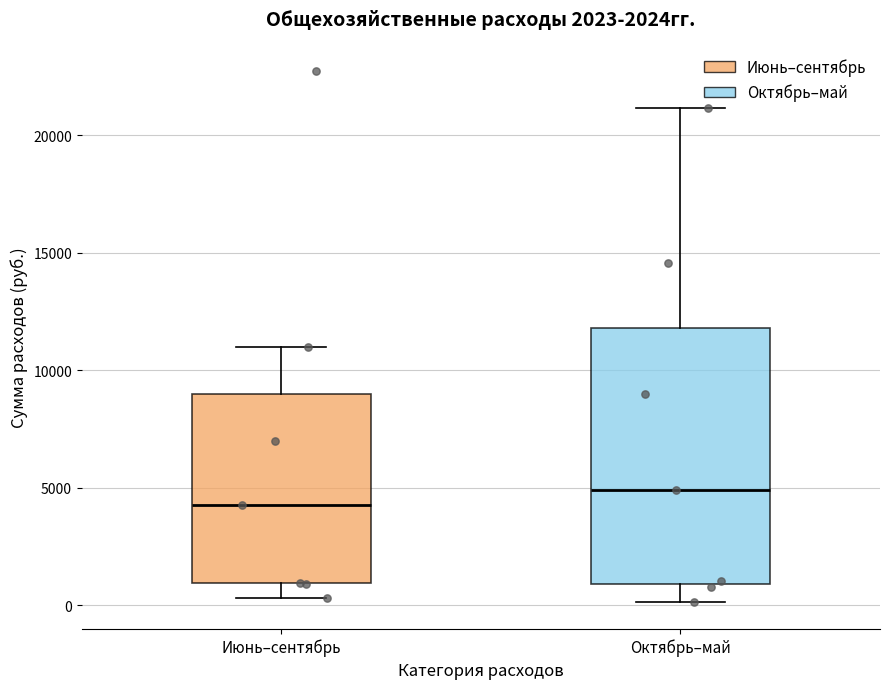

Where is the lower edge of the box for Октябрь–май on the y-axis? The values are not printed on the chart, so give them approximately, as read against the axis.

1000